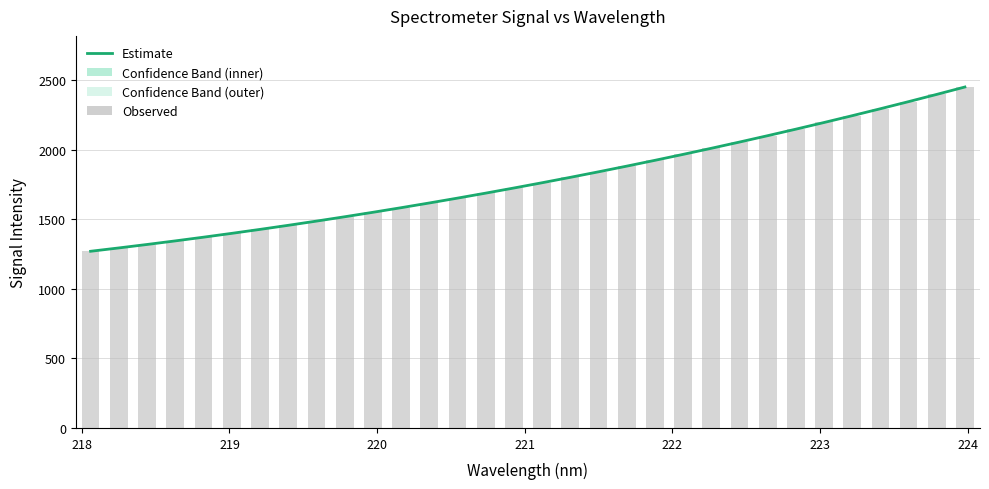

What is the average value of the Observed series?

1786.3